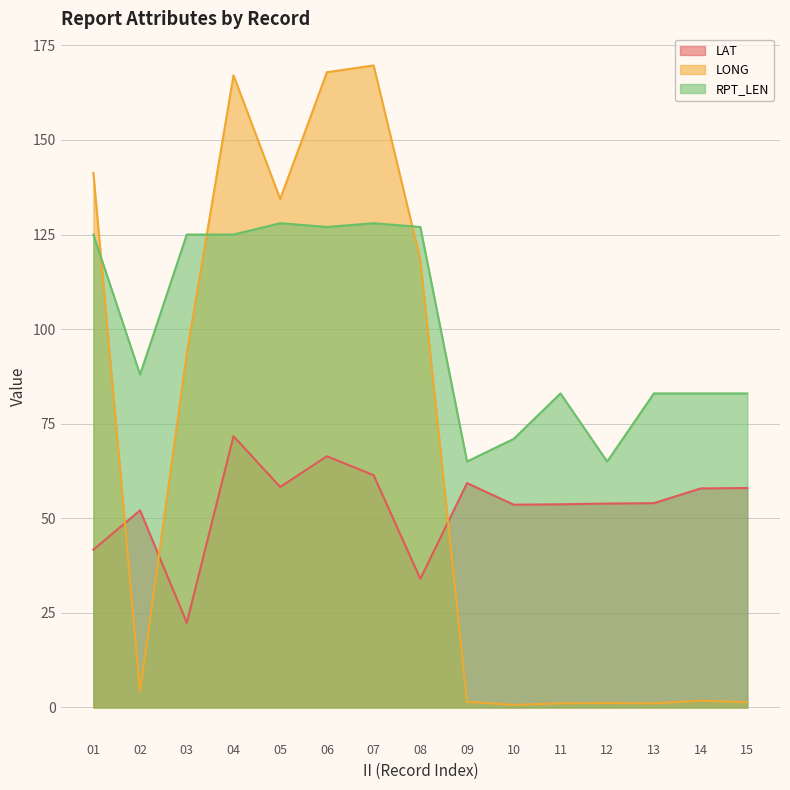

List the series in order of their peak value, highest first.

LONG, RPT_LEN, LAT